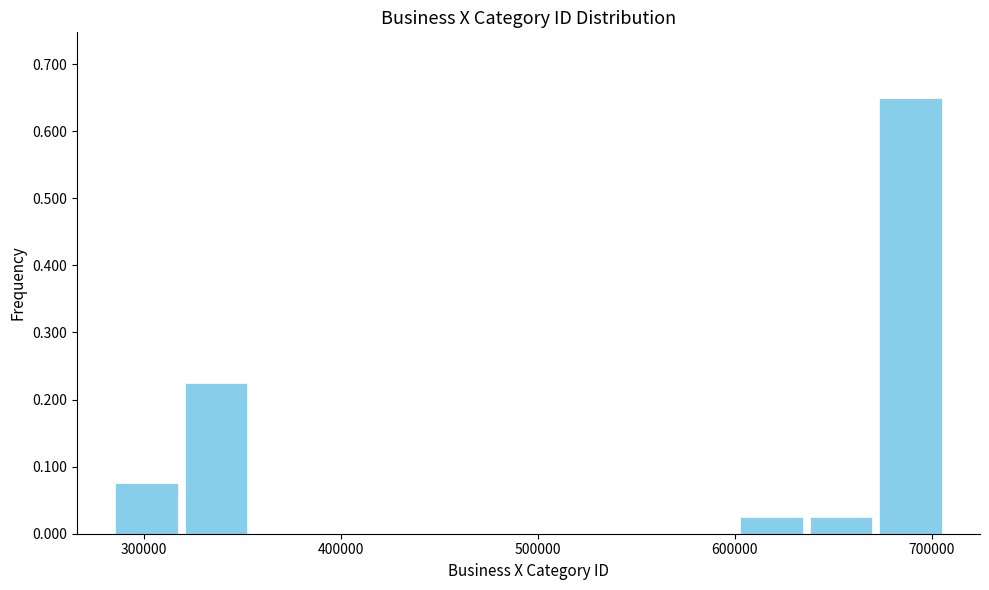

Around what value on the x-axis is the tallest bar? Give the approximate position of its centre, as read against the axis.

690000